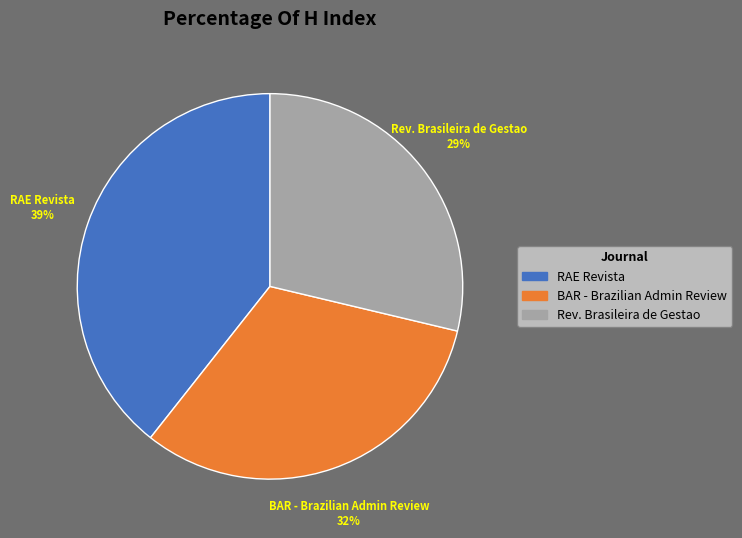

Which category has the smallest portion of the pie?

Rev. Brasileira de Gestao